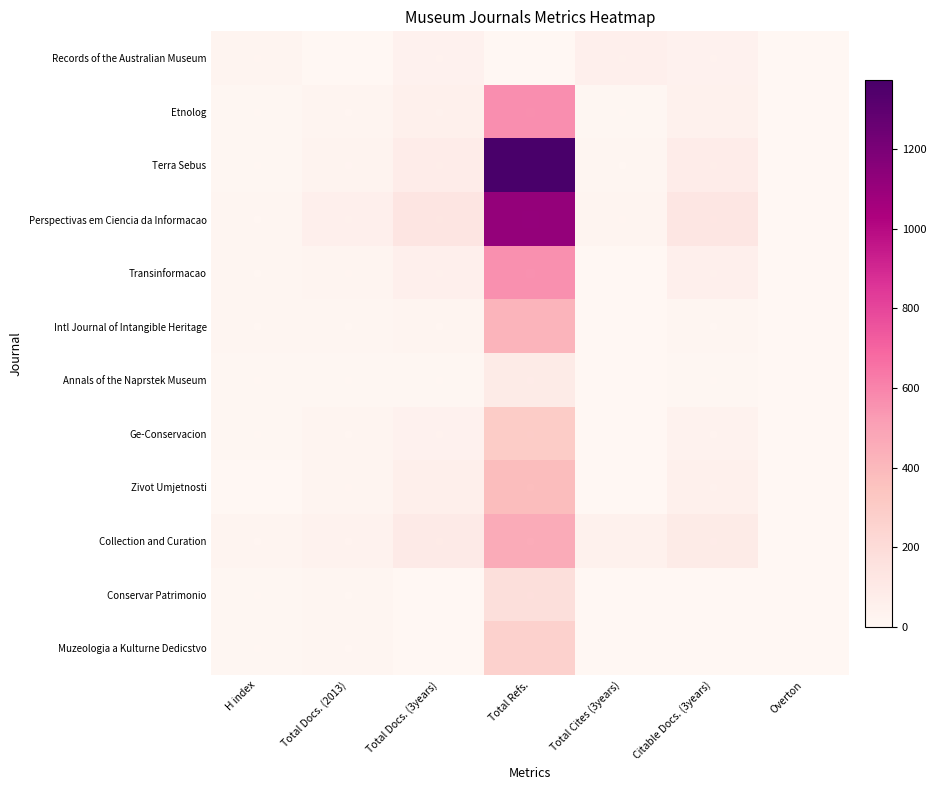

The value of Zivot Umjetnosti at Total Cites (3years) is 0. True or false?

True